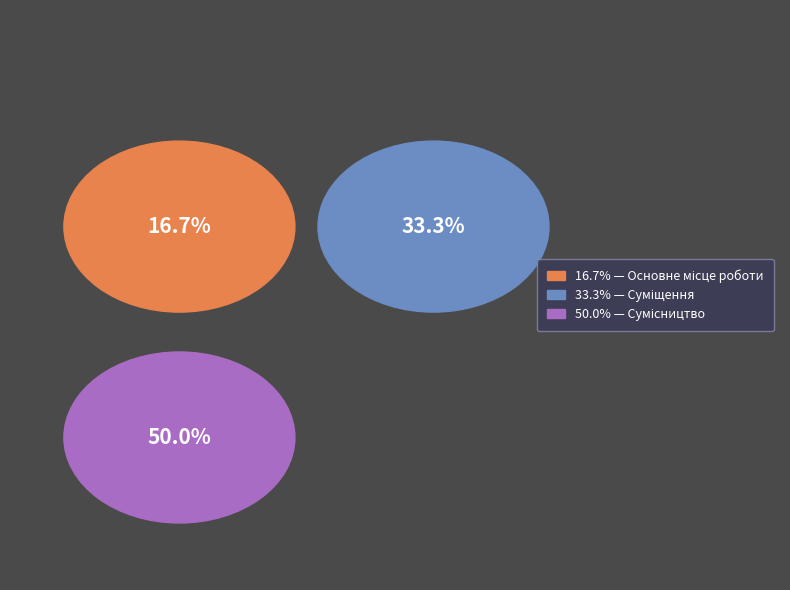

What is the ratio of the value at Основне місце роботи to the value at Сумісництво?

0.3